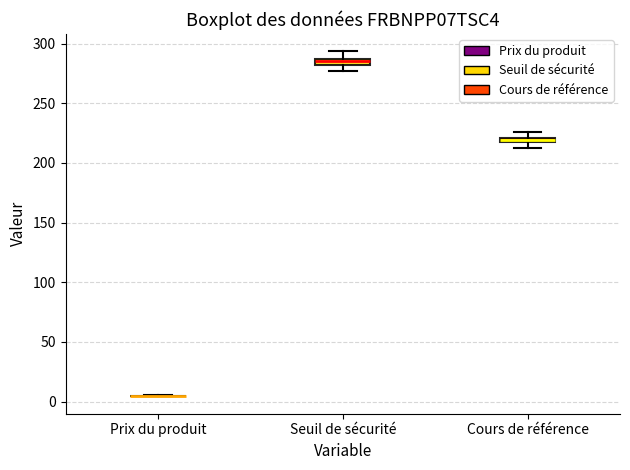

Where is the lower edge of the box for Cours de référence on the y-axis? The values are not printed on the chart, so give them approximately, as read against the axis.

215